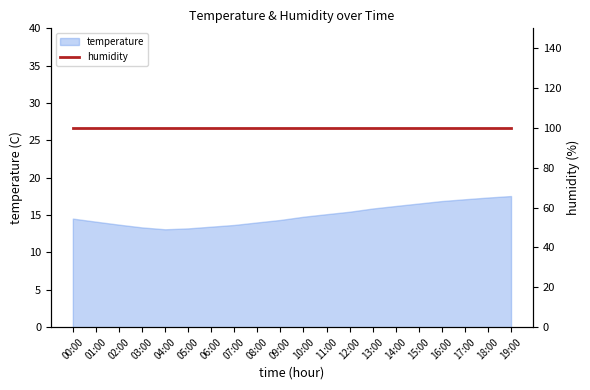

Does the chart display data point markers on the line(s)?

No